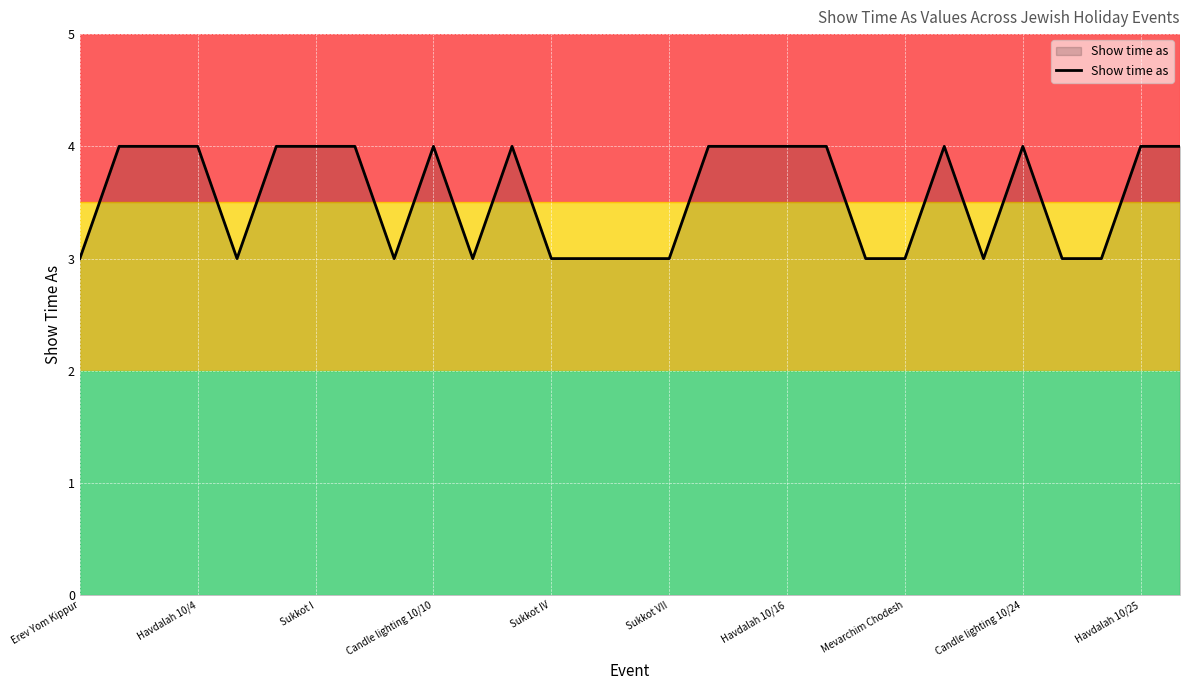

What is the smallest value displayed?

3